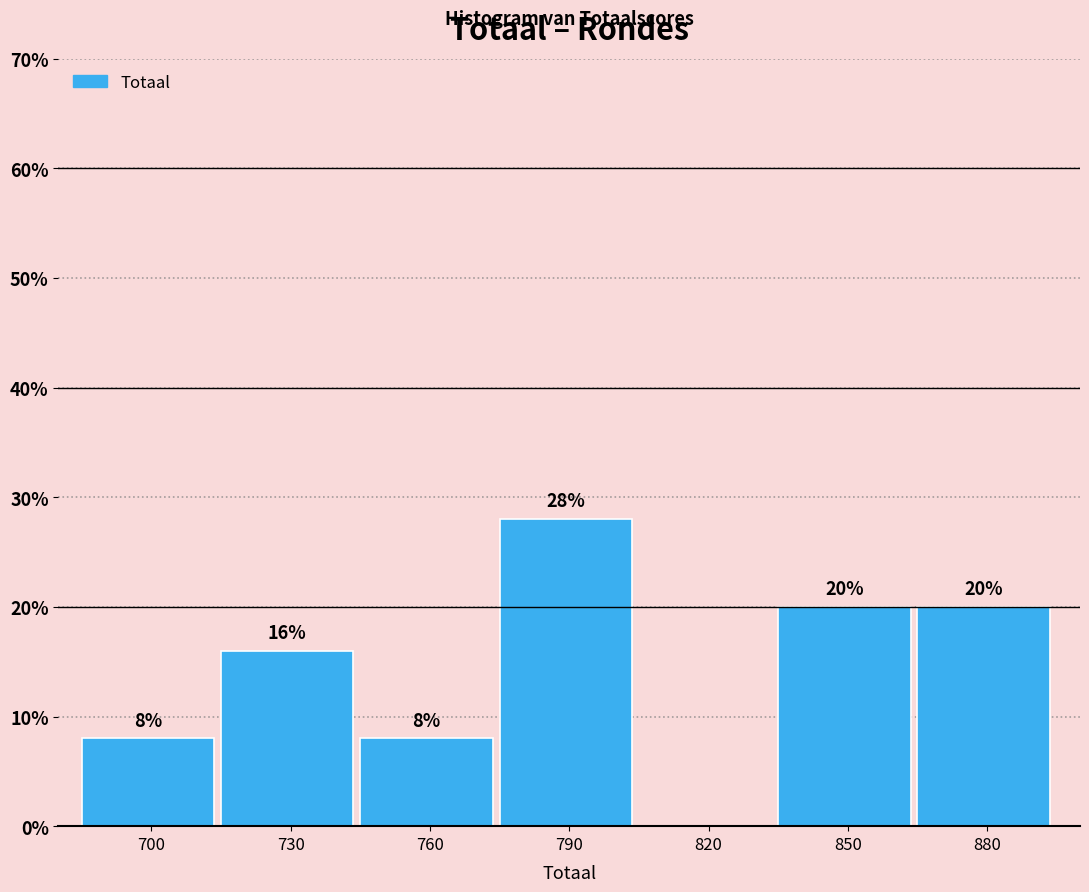

Reading left to right, list all the values displayed in this chart.

700=8.0	730=16.0	760=8.0	790=28.0	820=0.0	850=20.0	880=20.0